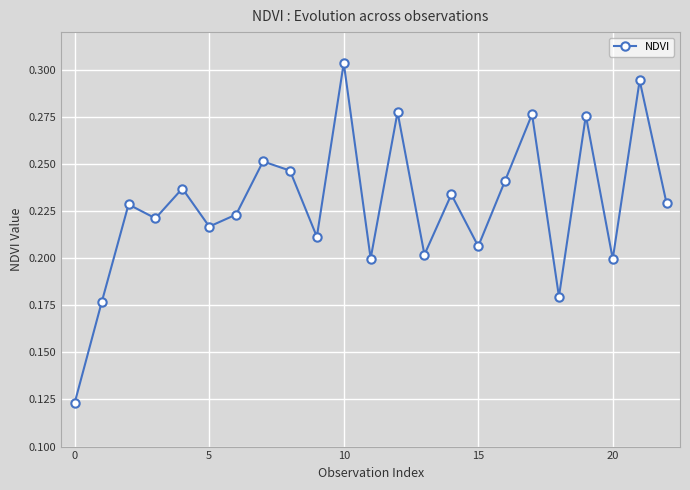

True or false: the data has more than 2 interior local peaks.

True